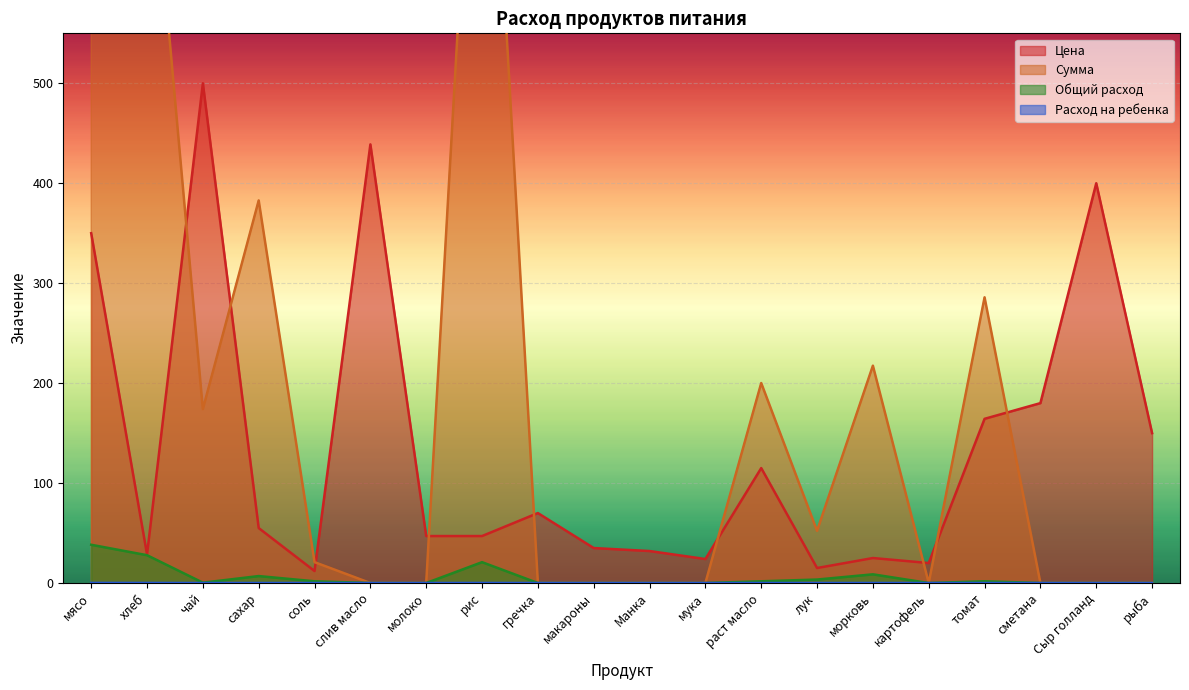

What value does the Цена series have at слив масло?

438.9